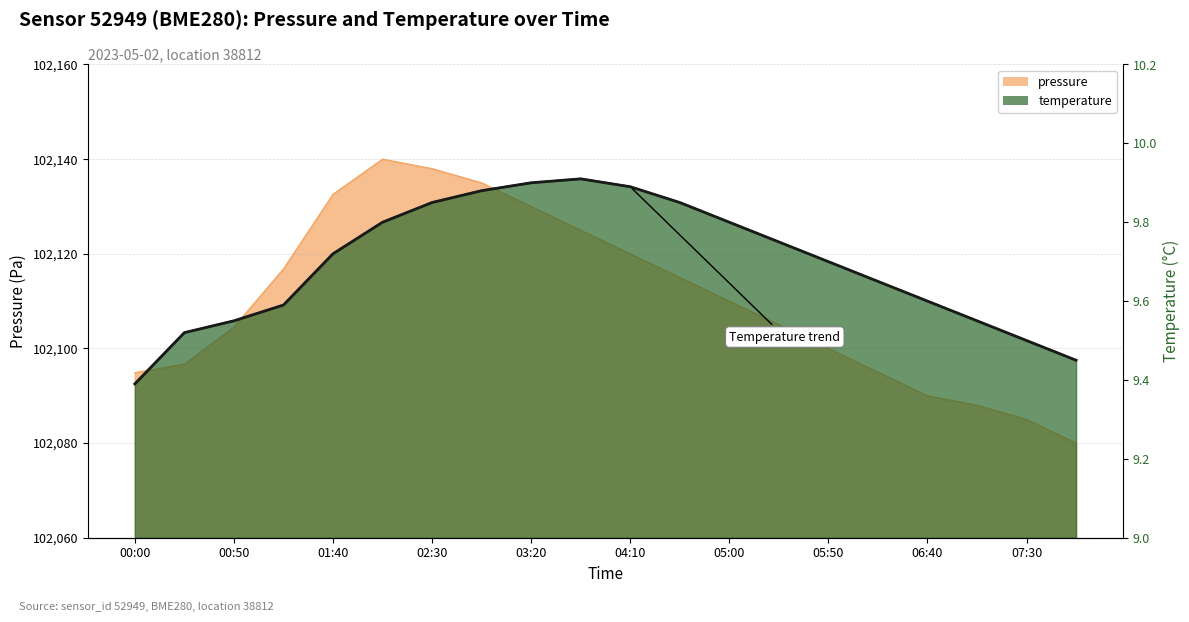

Does the chart have visible grid lines?

Yes